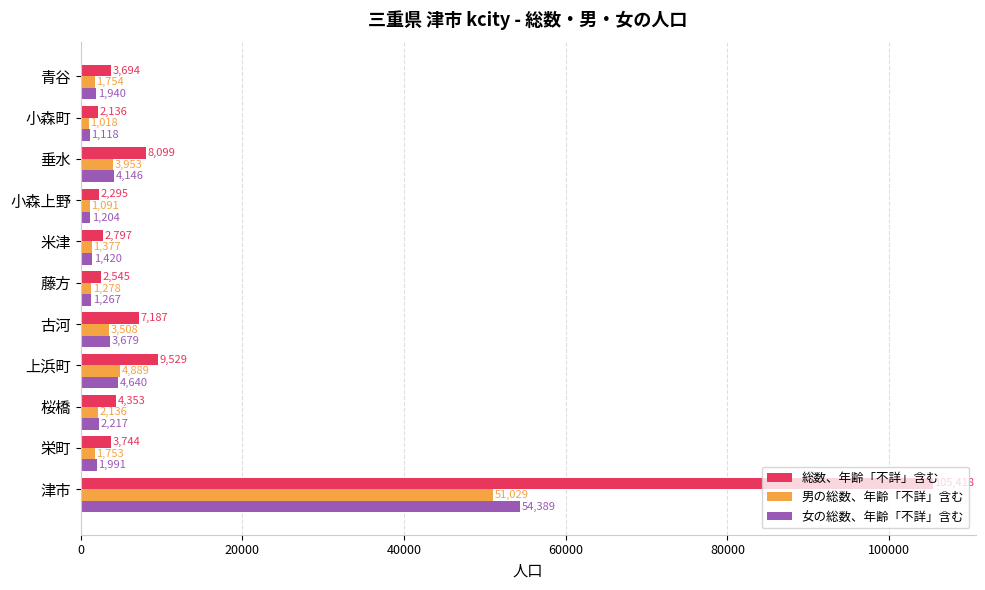

At which category does the chart reach its minimum across all series?

小森町